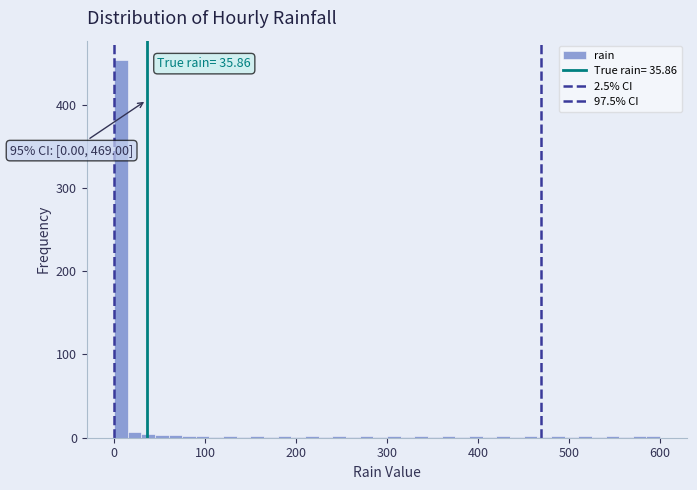

Read against the x-axis, roughly where is the centre of the tallest bar?

10